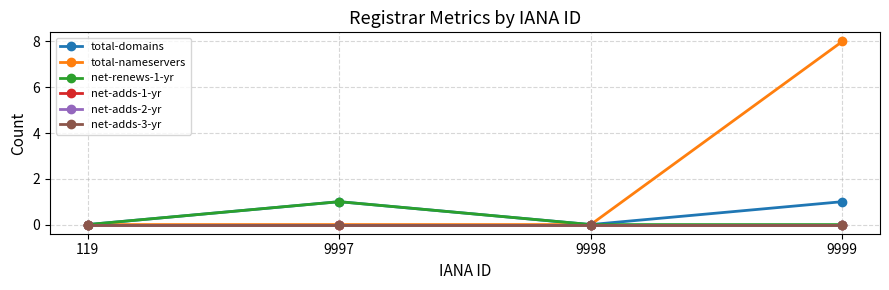

Is this an area chart (filled region under the line)?

No